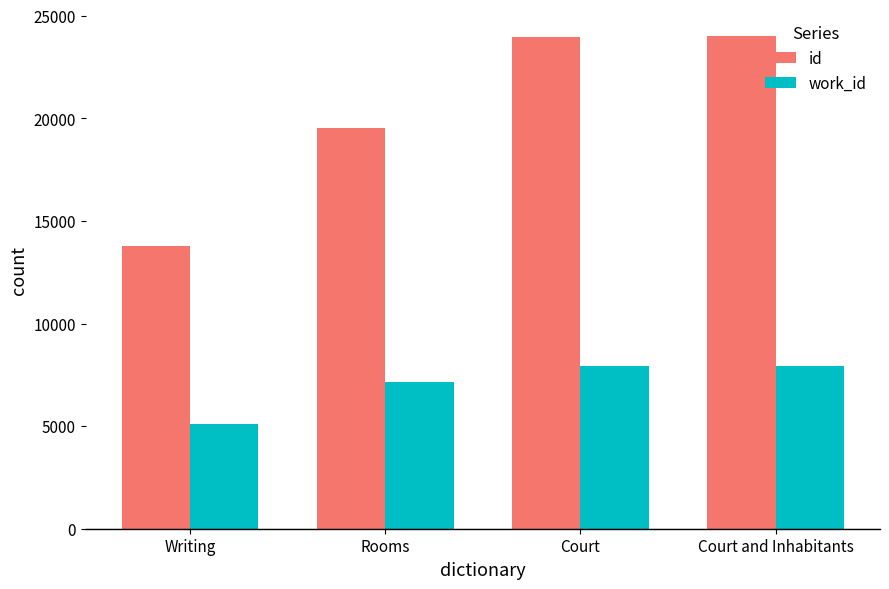

Is it true that work_id equals 7176 at Rooms?

True